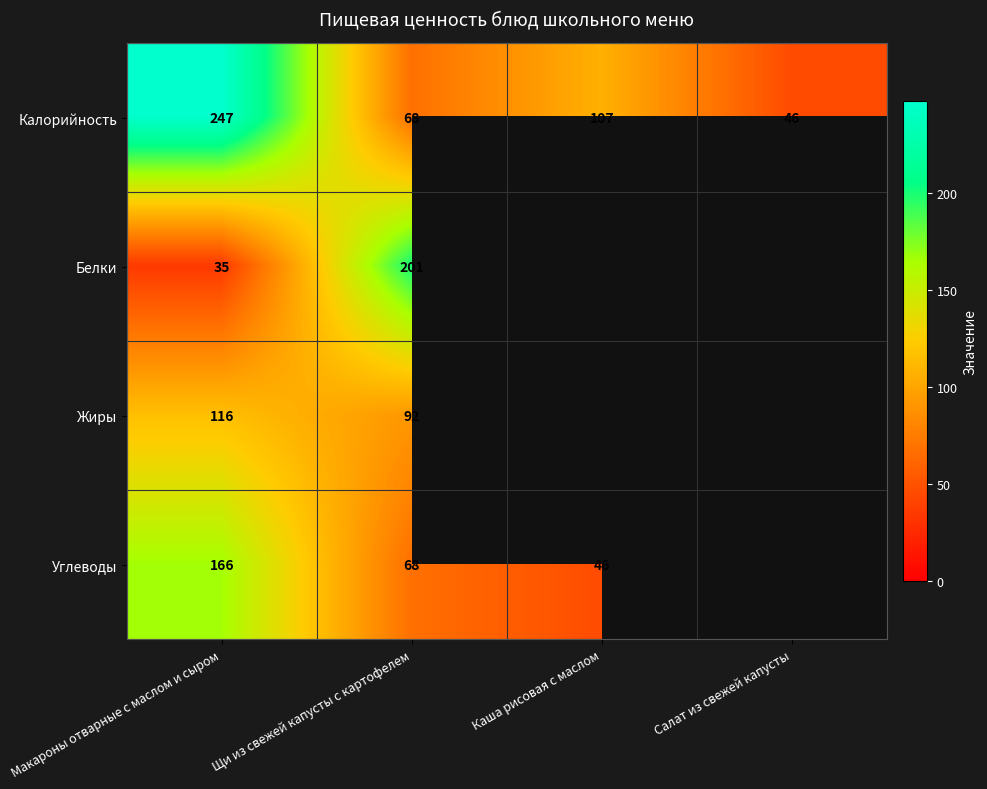

The value of Белки at Щи из свежей капусты с картофелем is 361. True or false?

False